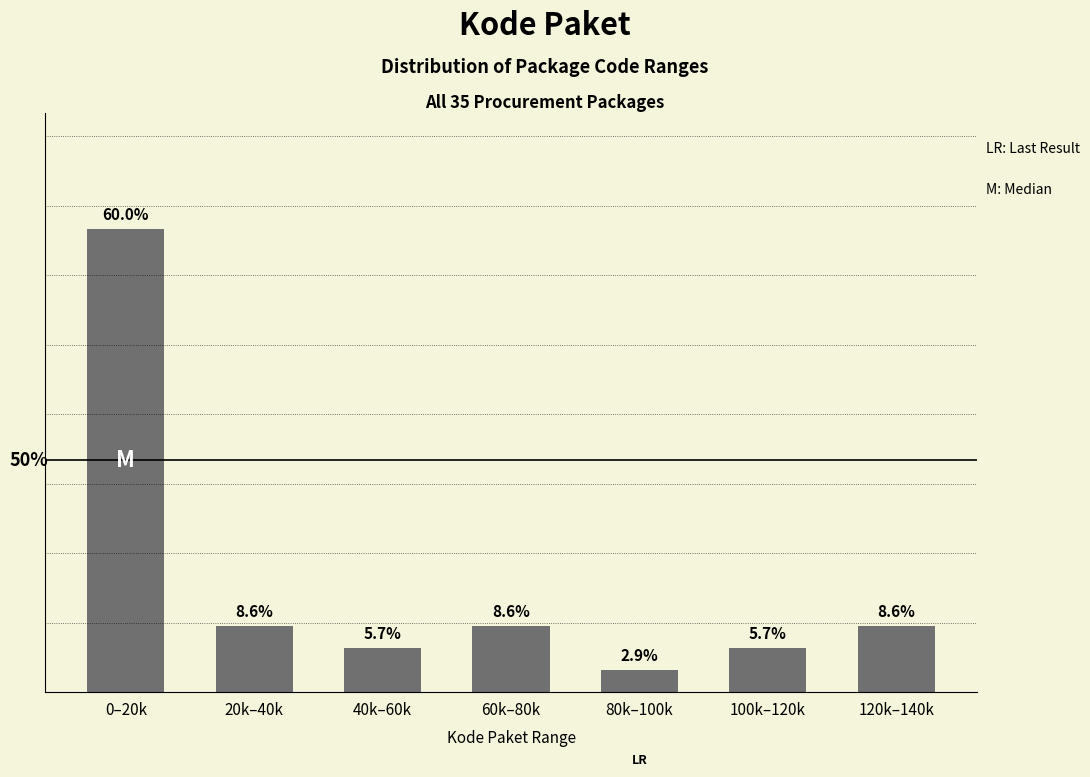

Which label corresponds to the largest value in the chart?

0–20k